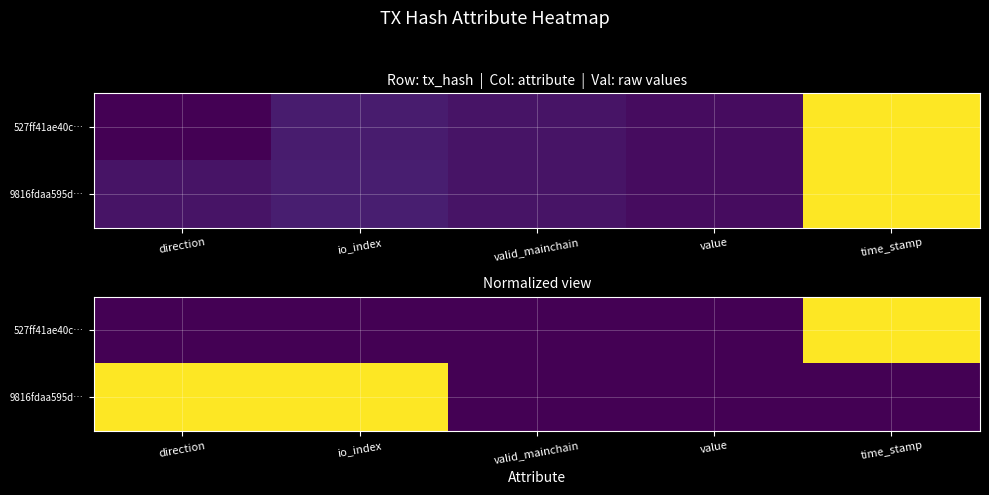

What is the difference between the maximum and minimum values in the 9816fdaa595d… series?

1